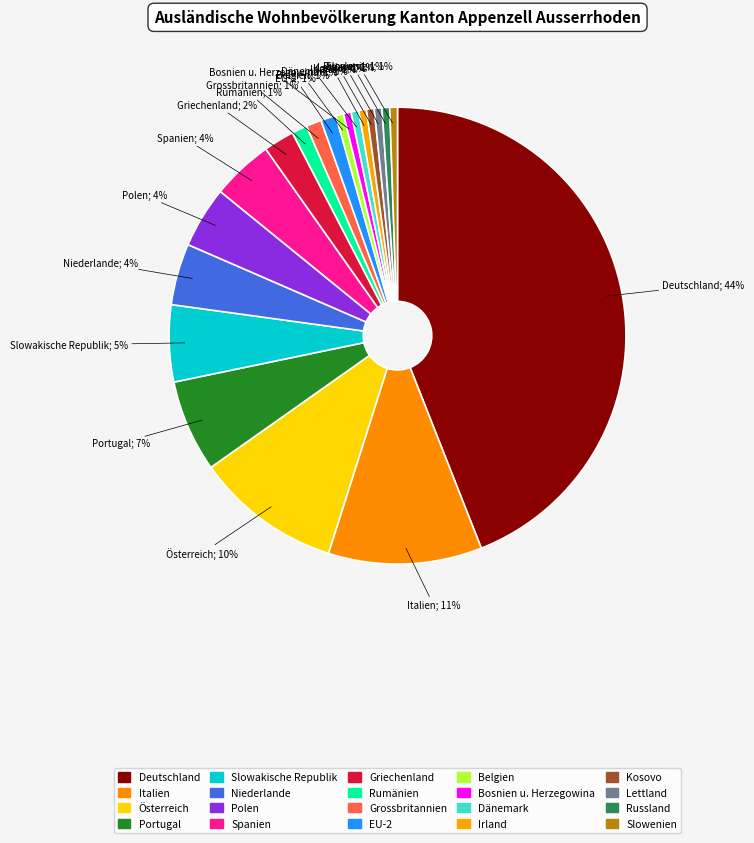

Does Rumänien represent more than half of the total?

No